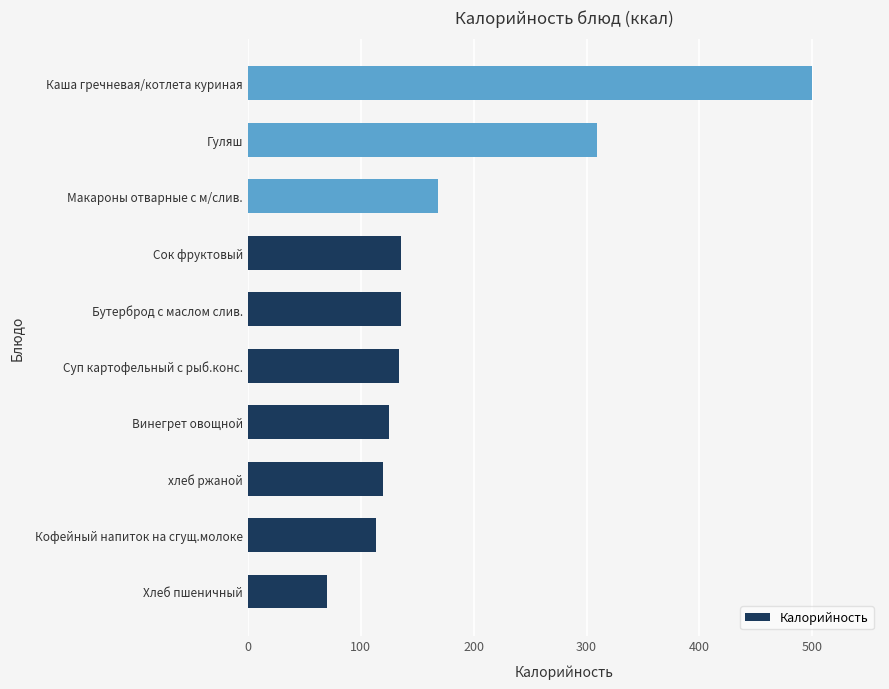

Are the bars horizontal?

Yes